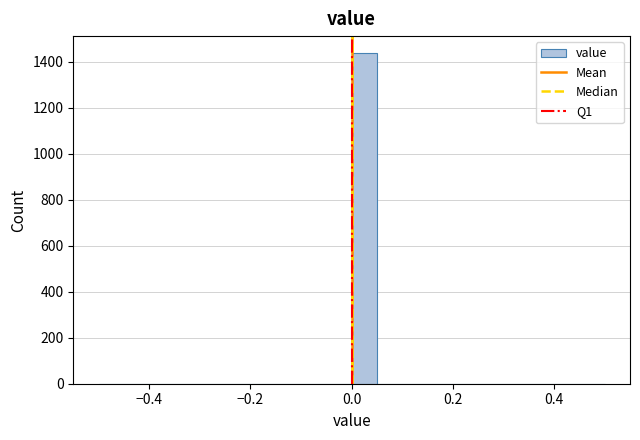

Around what value on the x-axis is the tallest bar? Give the approximate position of its centre, as read against the axis.

0.02